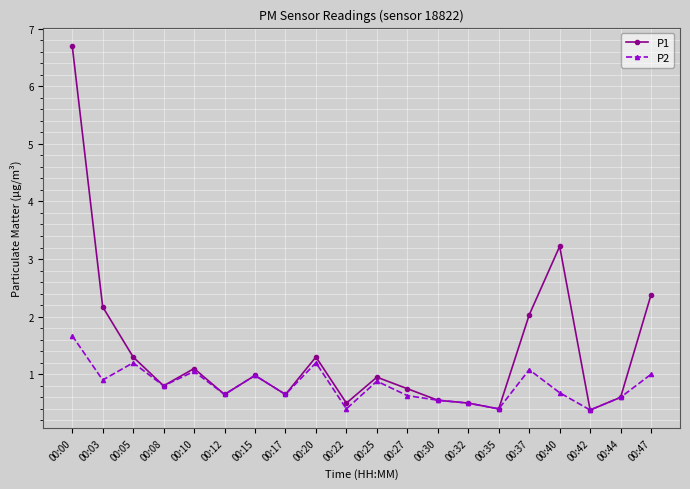

At how many categories does at least one series exceed 0?

20